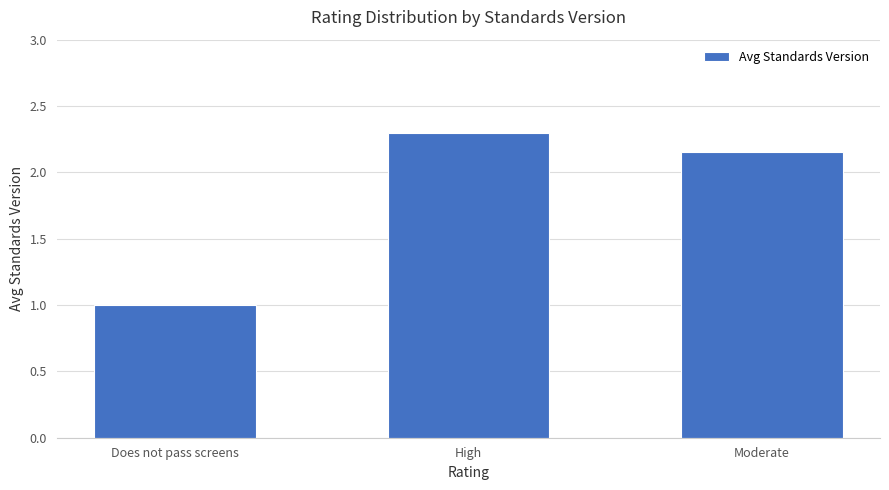

Approximately how many times larger is the value at High compared to Moderate?

1.1